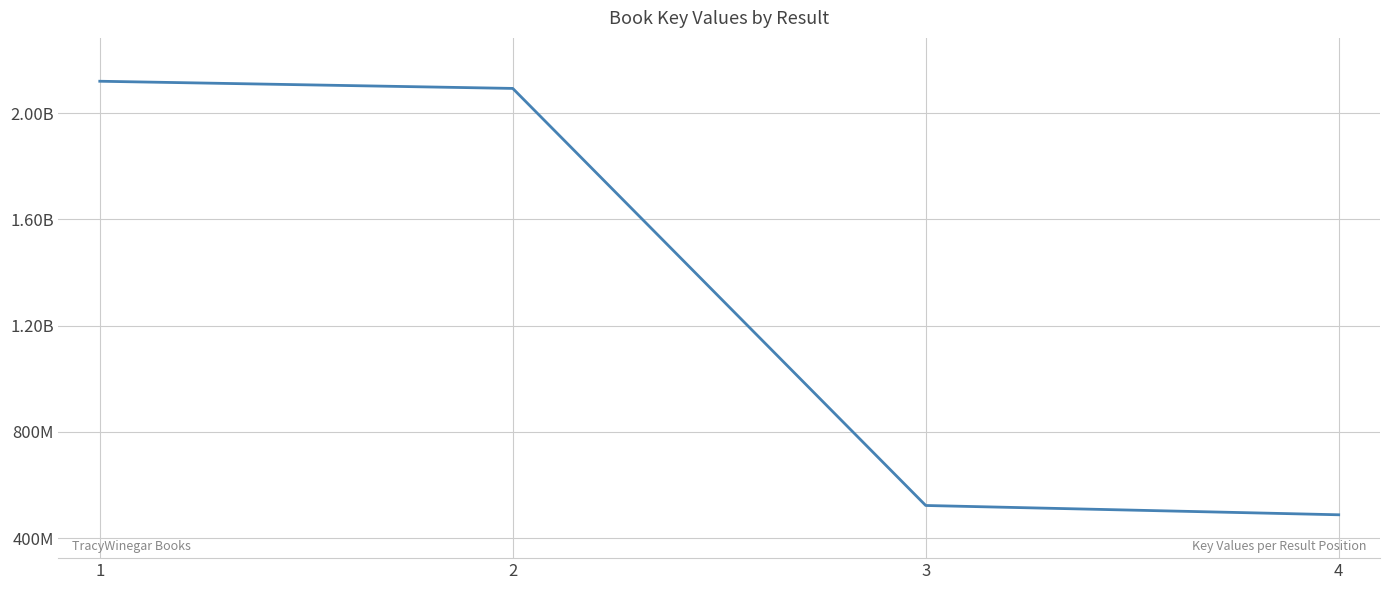

What is the minimum value shown in the chart?

488327545